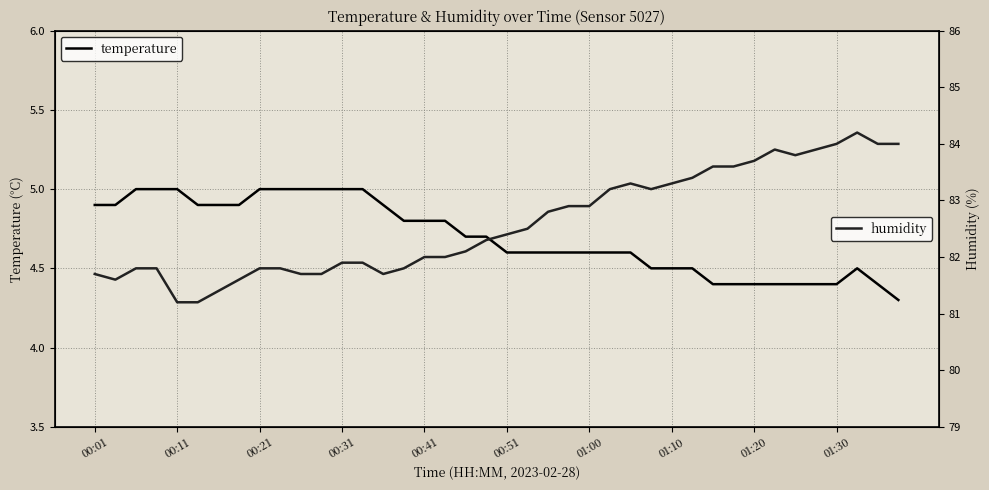

What is the maximum value for humidity?

84.2